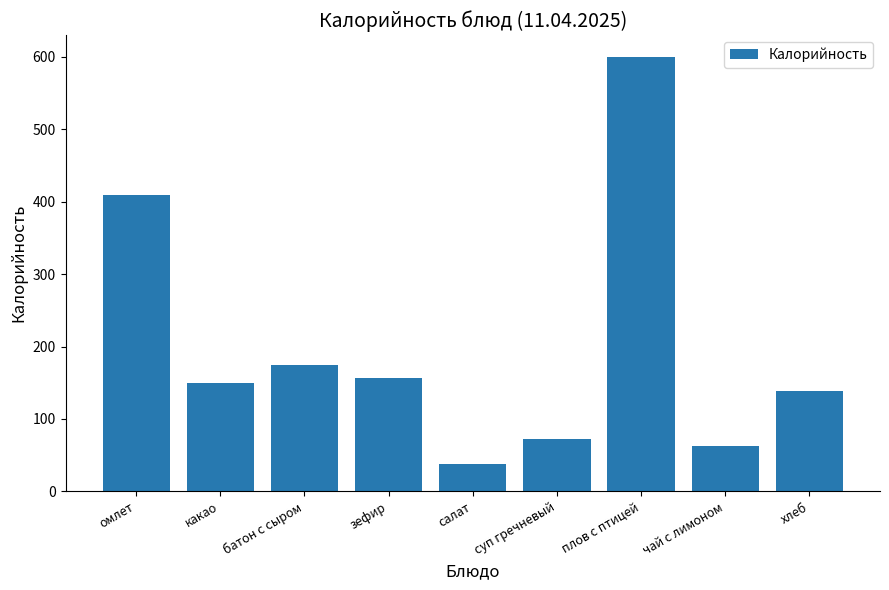

List the labels in order of value, largest first.

плов с птицей, омлет, батон с сыром, зефир, какао, хлеб, суп гречневый, чай с лимоном, салат